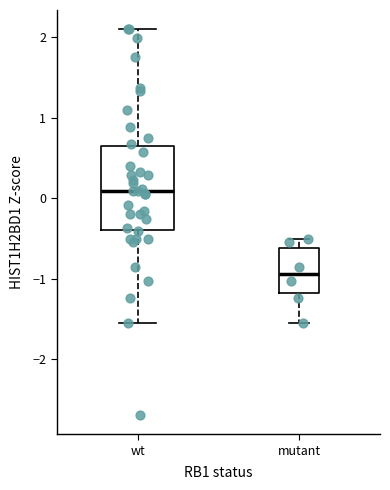

Reading left to right, read every box against the y-axis: the position of its median line, the range the box covers, and the ends of its whiskers. The values are not printed on the chart, so give them approximately, as read against the axis.

wt: median 0.1, box -0.4 to 0.6, whiskers -1.5 to 2.1
mutant: median -0.9, box -1.2 to -0.6, whiskers -1.5 to -0.5